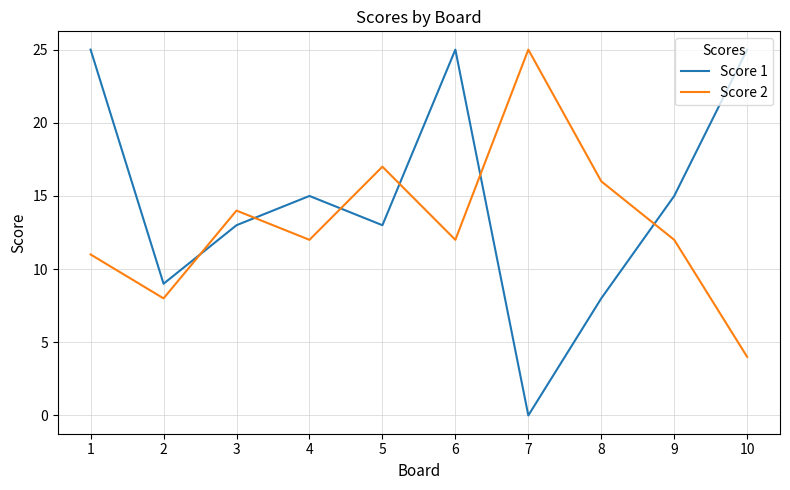

The value of Score 2 at 3 is 25. True or false?

False